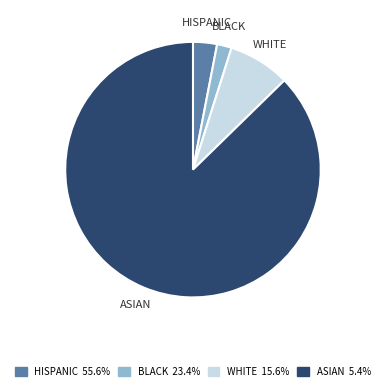

Approximately how many times larger is the value at WHITE 15.6% compared to BLACK 23.4%?

4.2